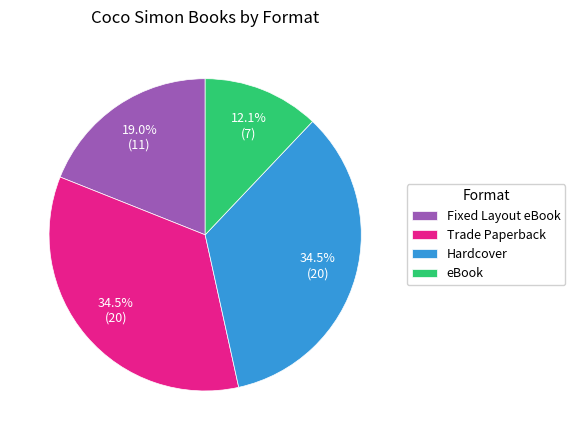

Is there any slice that represents more than half of the pie?

No